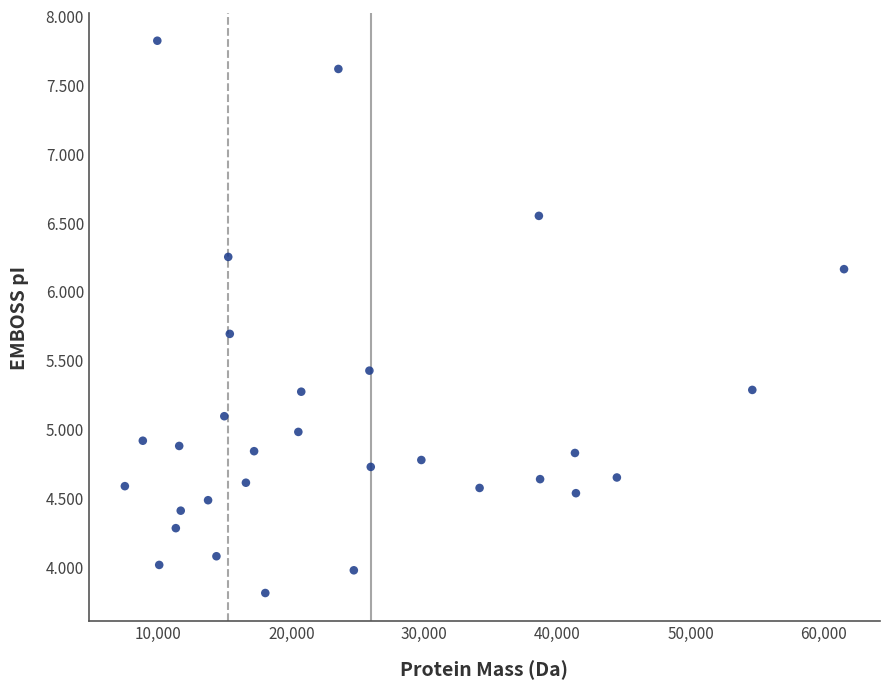

What is the range of Y values (max minus min)?

4.0